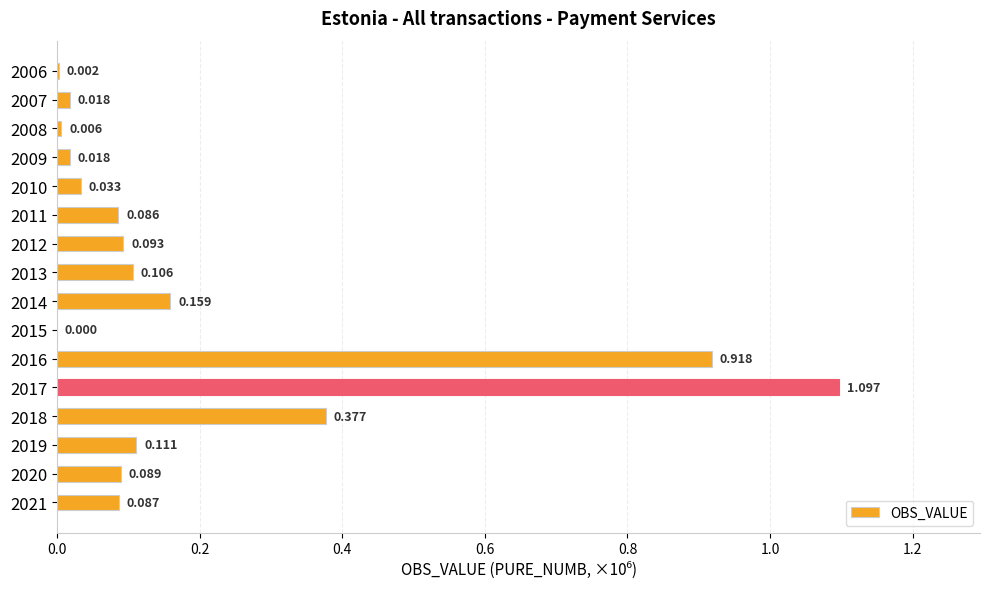

How many distinct data groups are displayed?

1